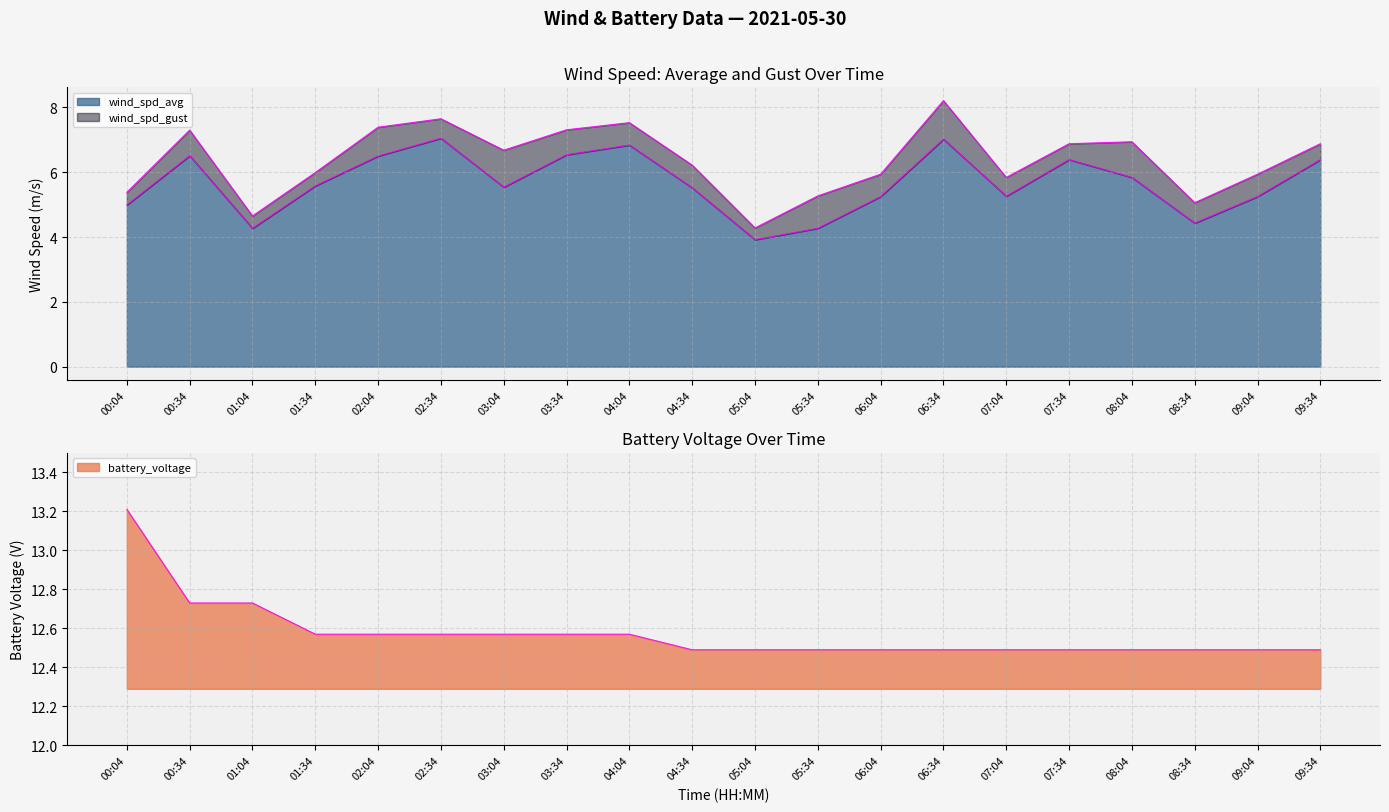

Which series has the widest spread of values?

wind_spd_gust